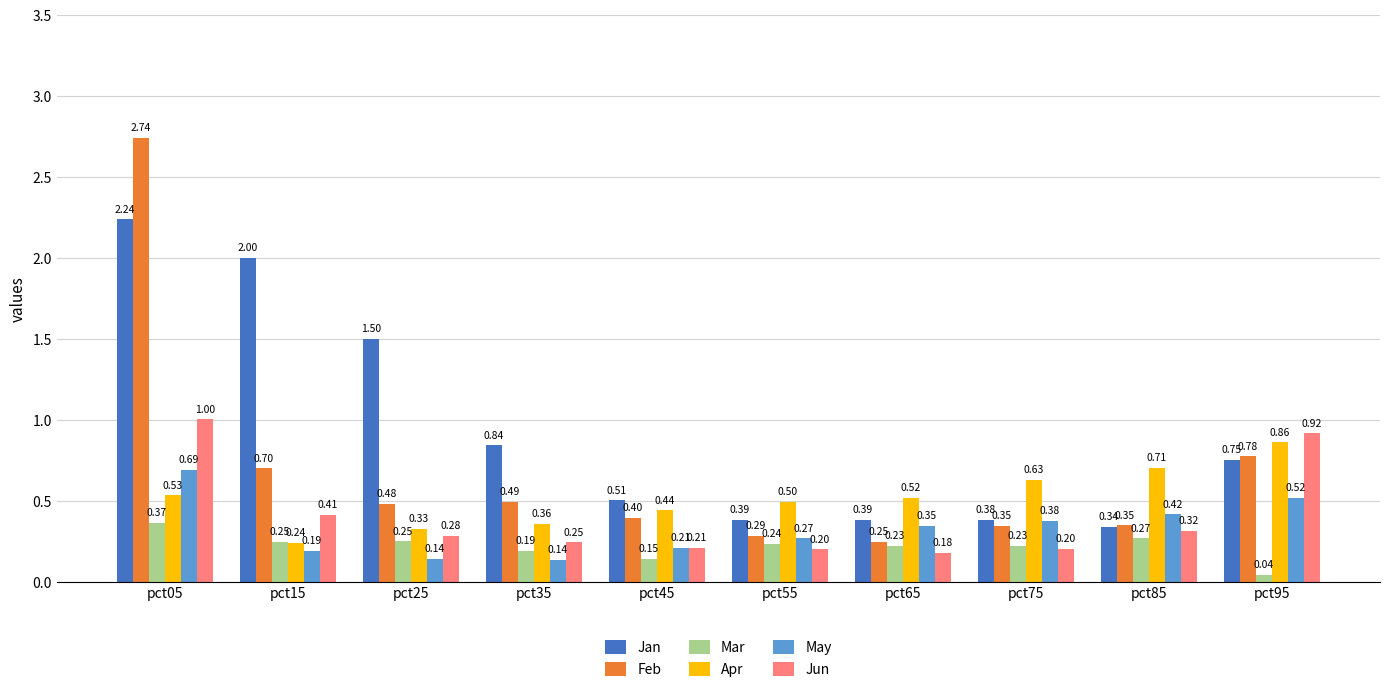

What is the sum of all May values?

3.3